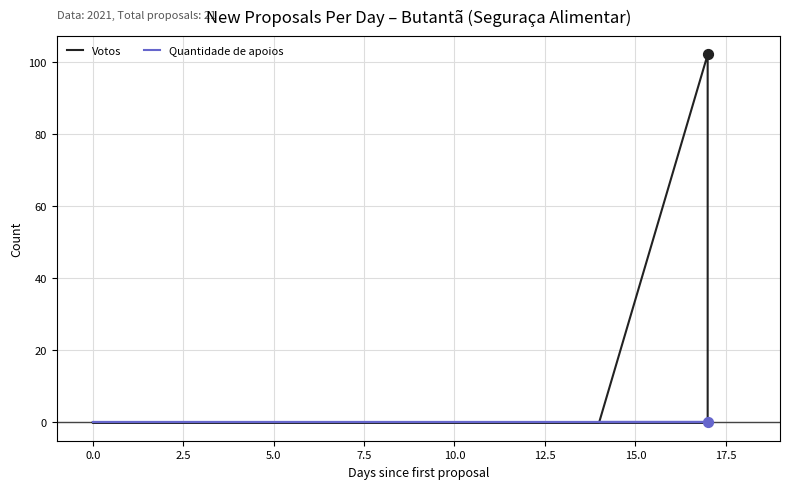

Which series has the widest spread of Y values?

Votos